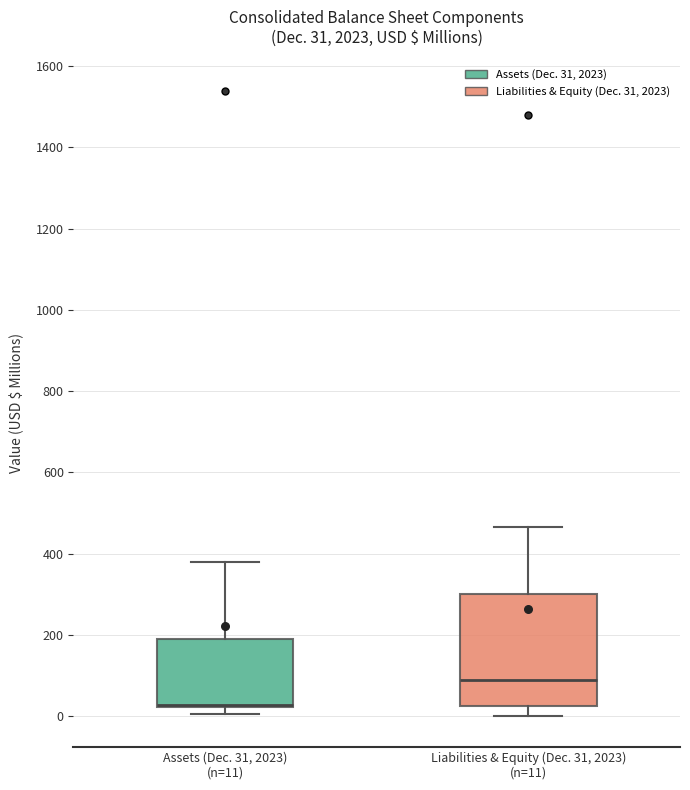

Which box is the tallest, from its lower edge to its upper edge?

Liabilities & Equity (Dec. 31, 2023) (n=11)